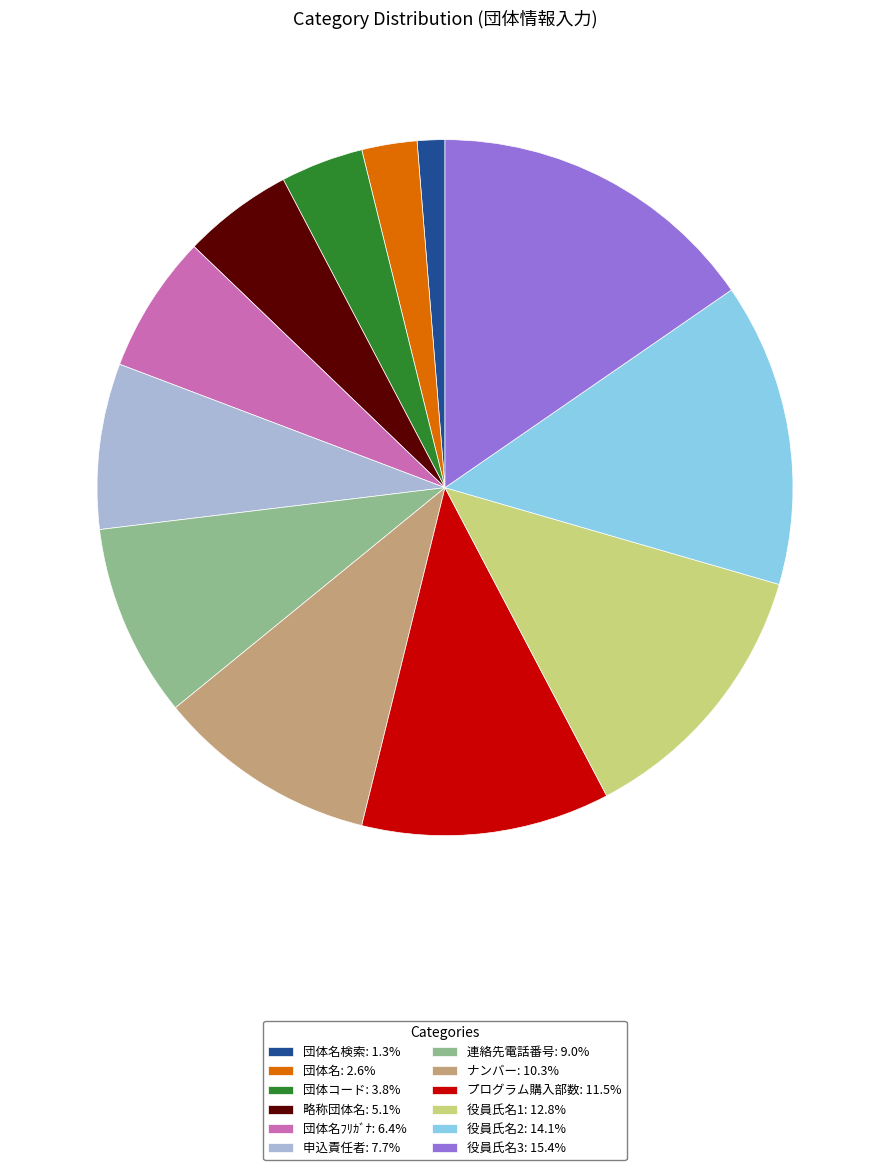

Is there a majority slice in this chart?

No